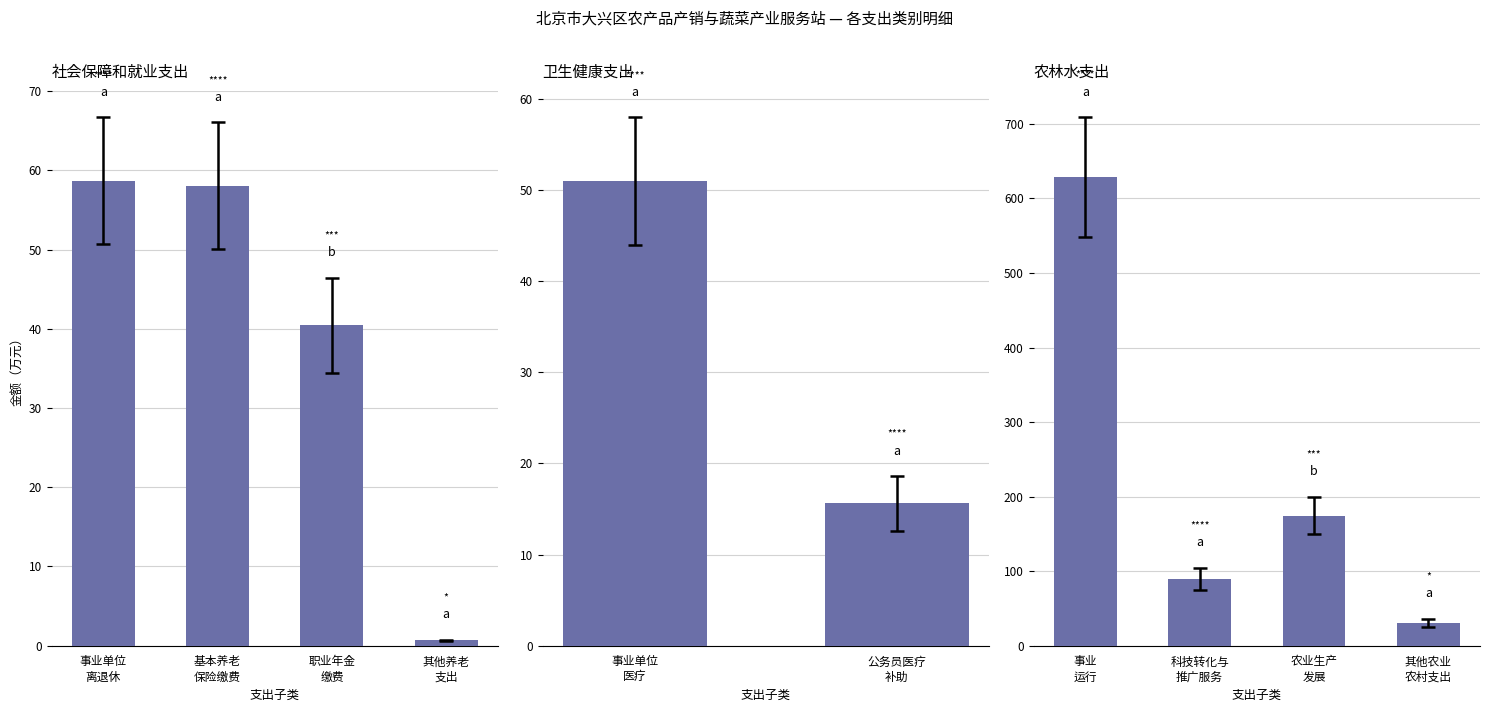

True or false: 事业单位离退休 has a value of 0.0 at 卫生健康支出.

True